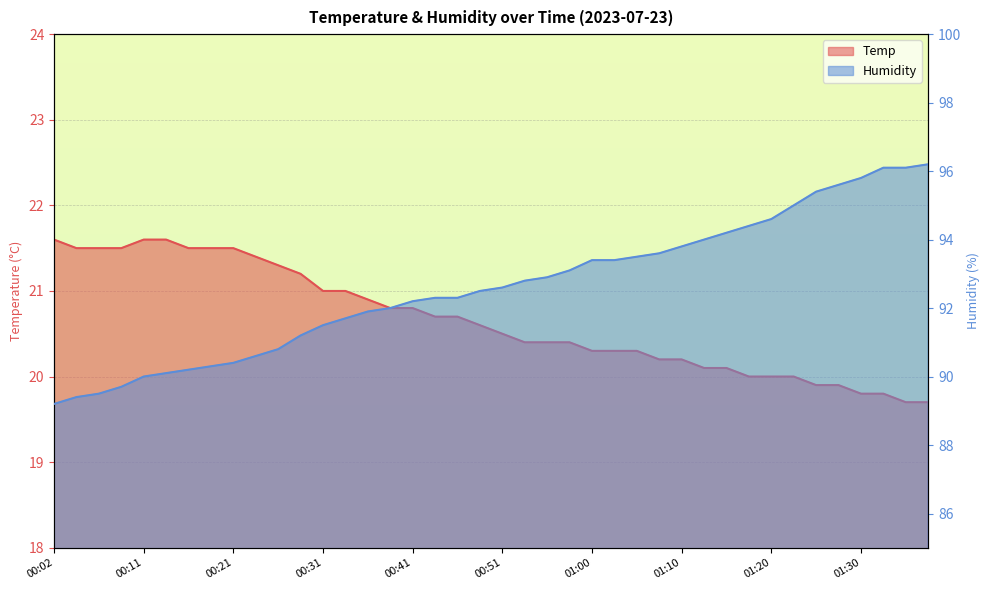

The value of Humidity at 00:33 is 91.7. True or false?

True